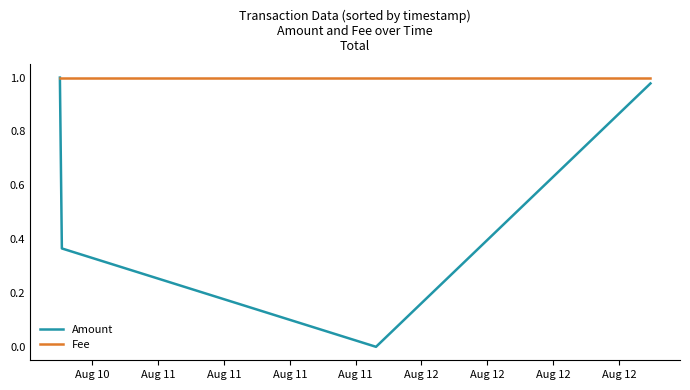

True or false: Fee has more than 2 points higher than both neighbors.

False